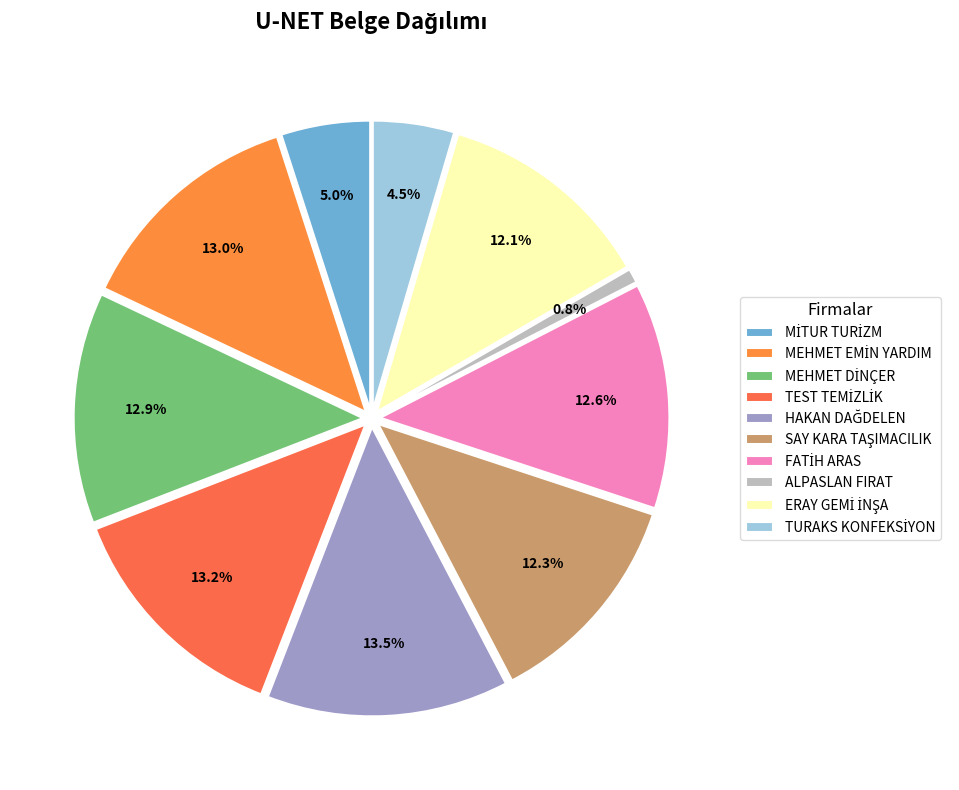

What portion of the pie excludes TEST TEMİZLİK?

86.8%